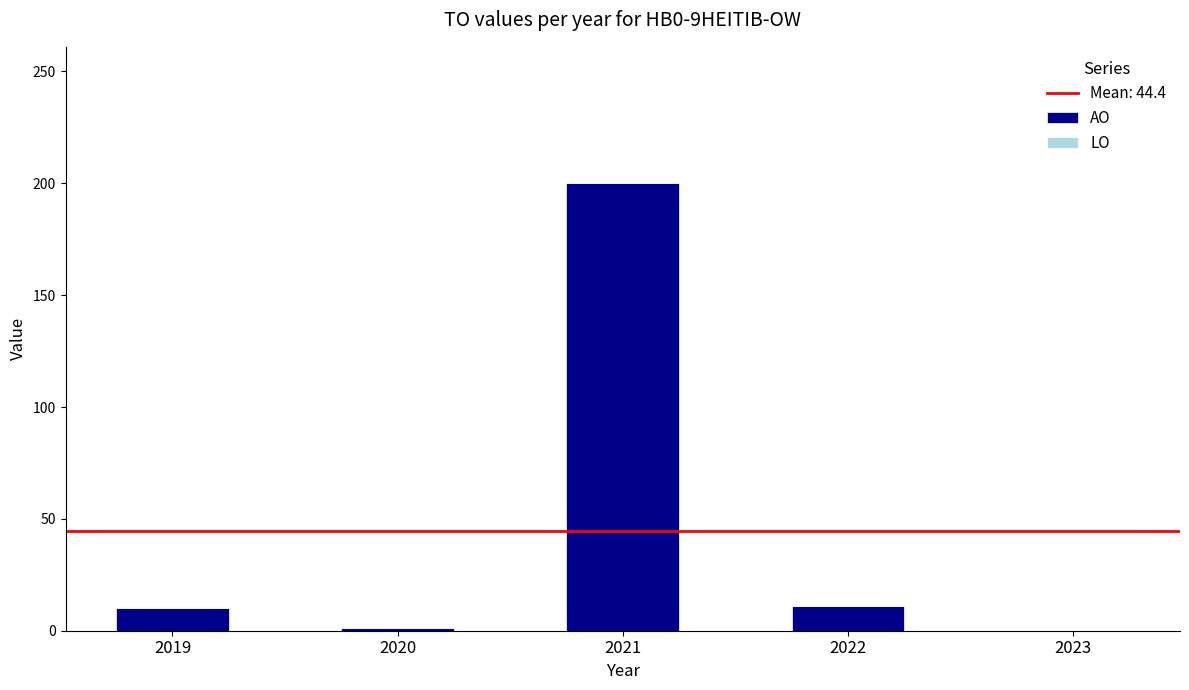

The chart shows a value of 330 at 2021. True or false?

False